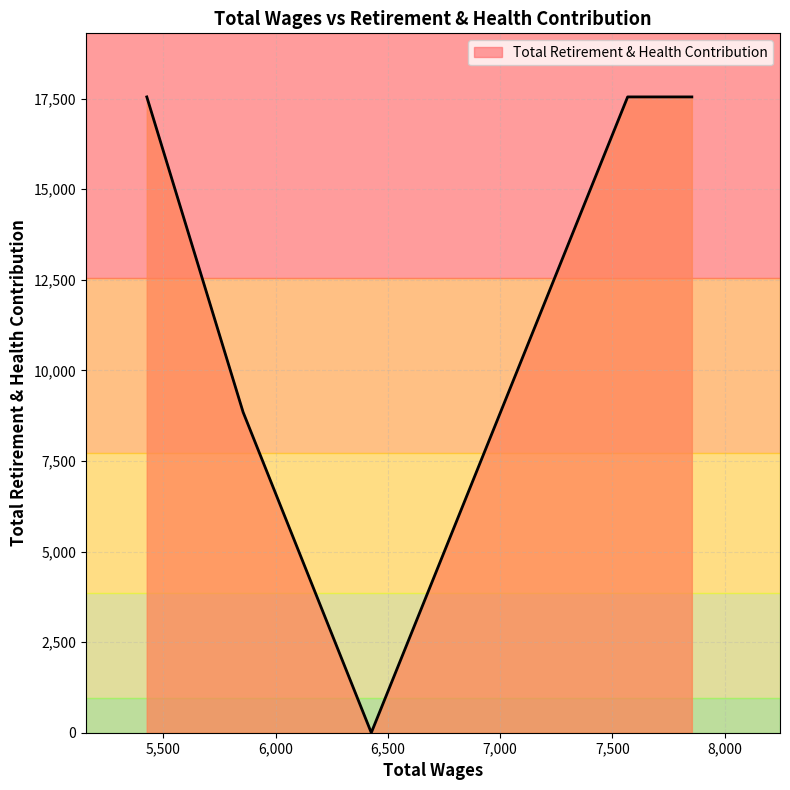

What is the maximum value shown in the chart?

17546